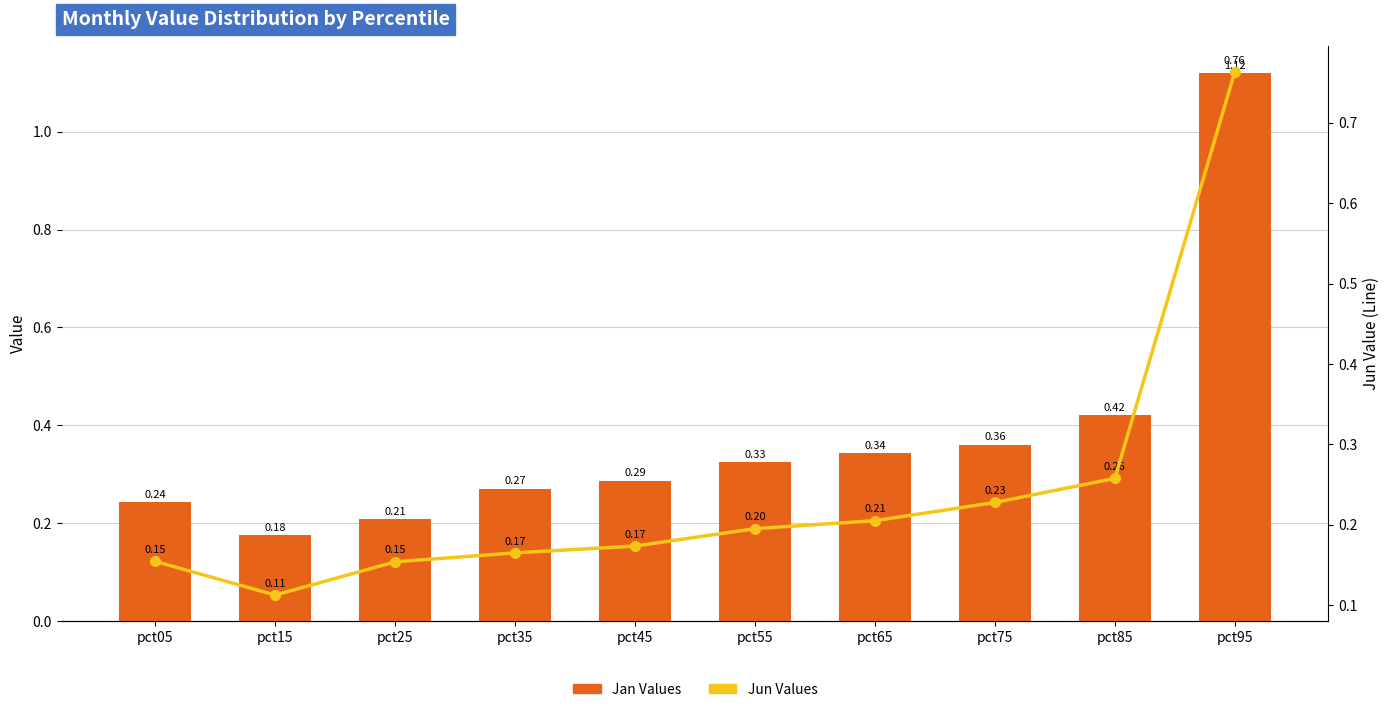

What is the spread (max minus min) of values at pct55?

0.1